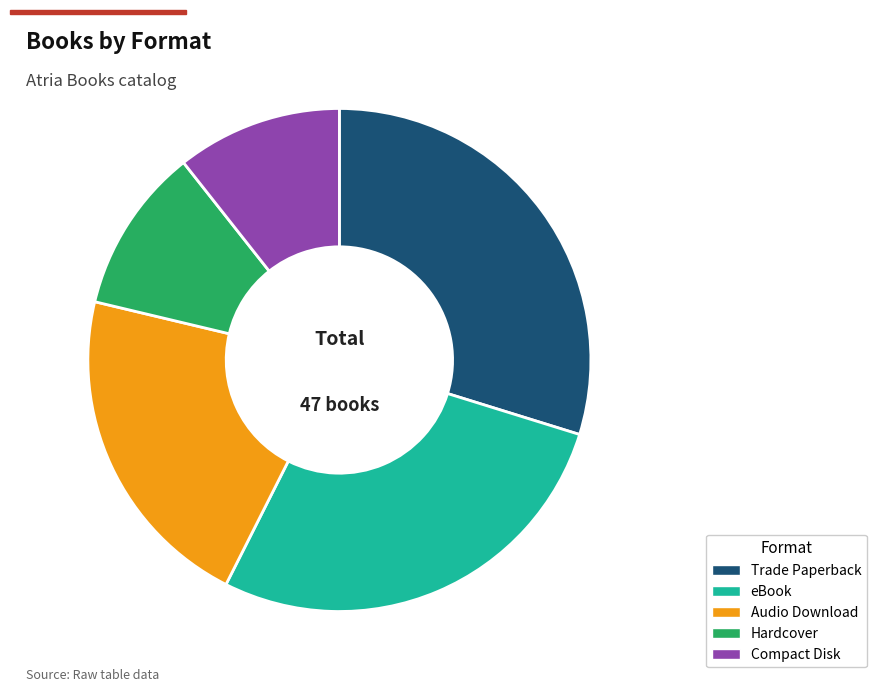

True or false: Hardcover accounts for 4% of the total.

False